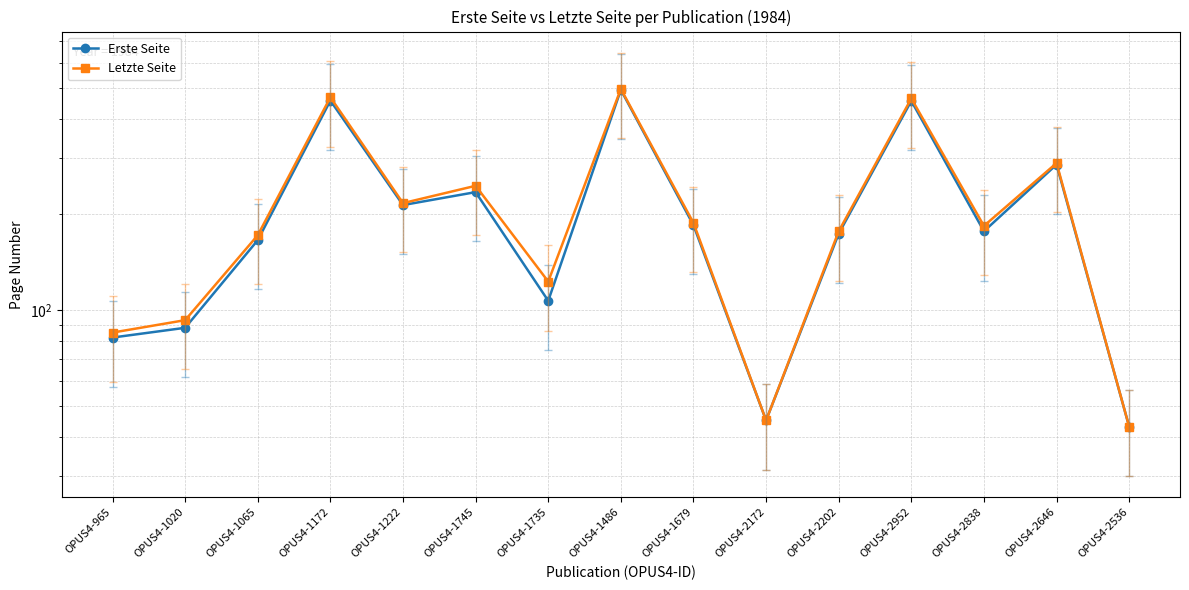

What is the smallest value displayed?

43